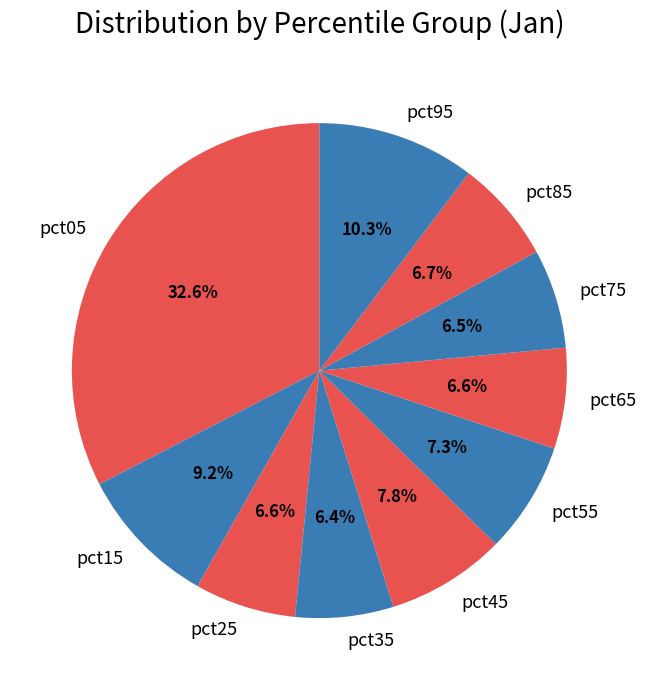

Do pct85 and pct65 together represent more than half of the pie?

No